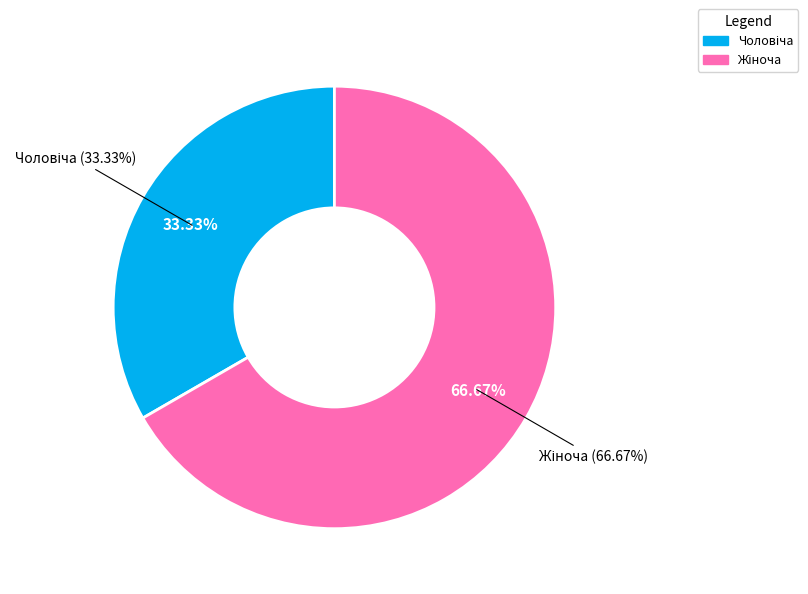

Which category accounts for the majority?

Жіноча